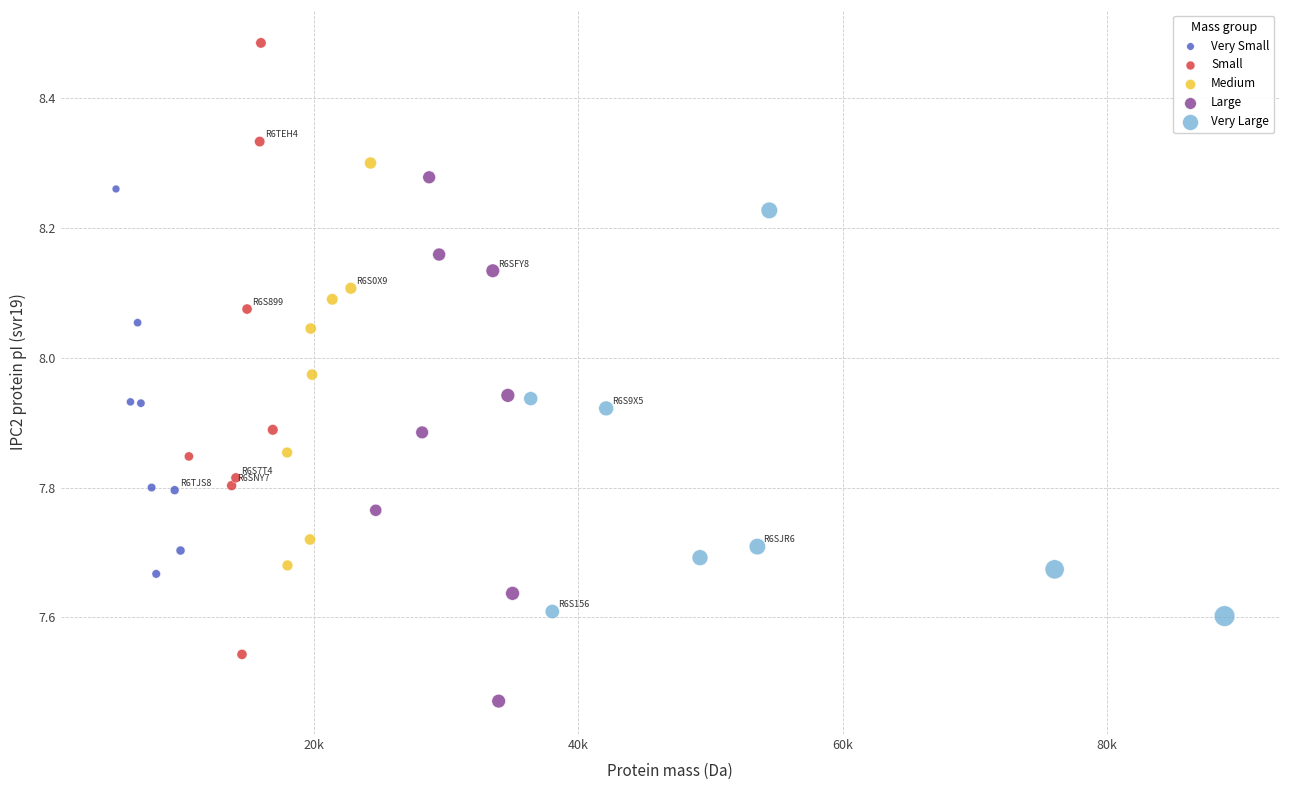

Which series contains the highest Y value?

Small